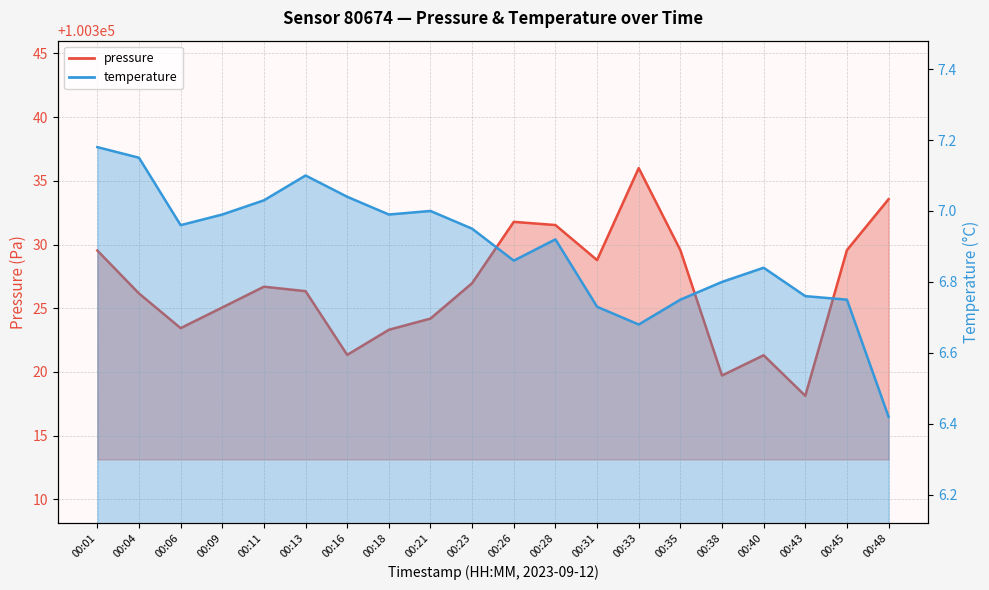

What is the value of the temperature point at the 5th from the left?

7.0